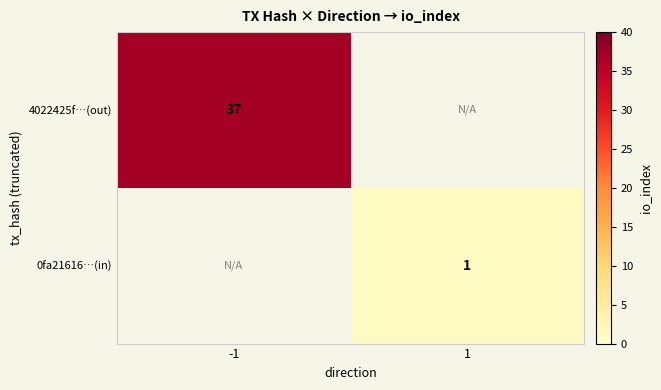

The value of 4022425f…(out) at -1 is 54. True or false?

False